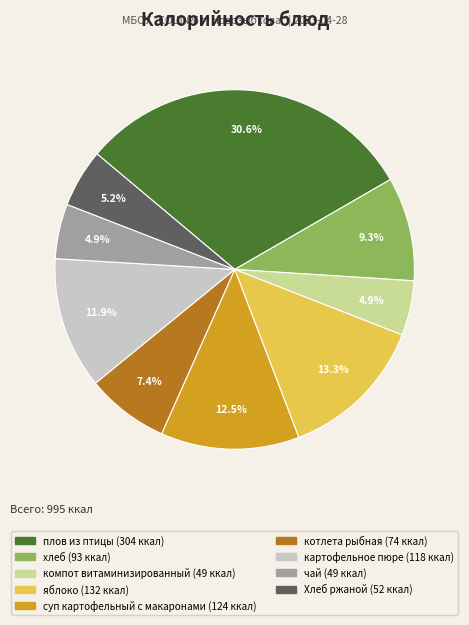

Which category has the biggest portion of the pie?

плов из птицы